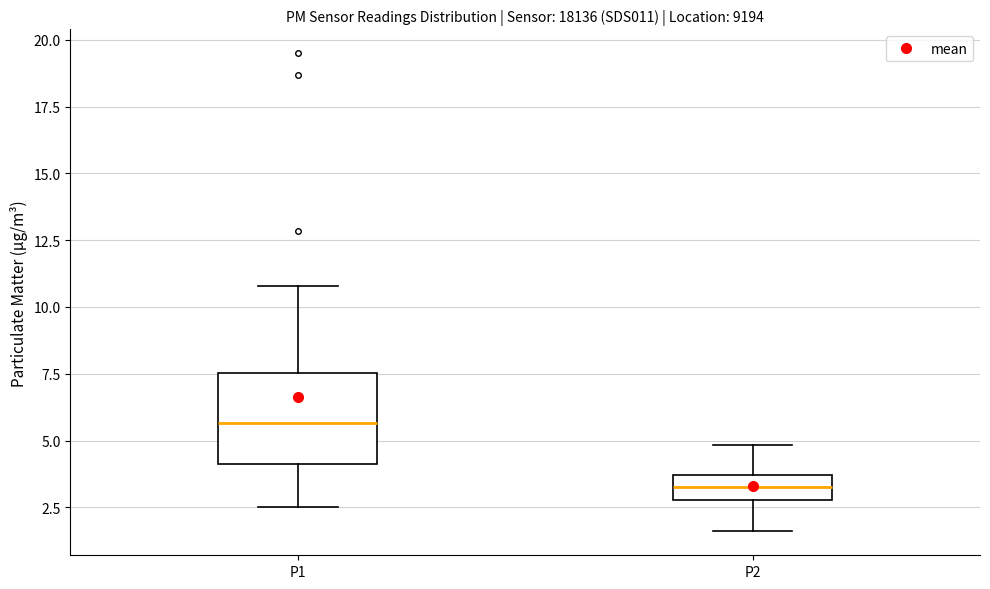

Reading left to right, read every box against the y-axis: the position of its median line, the range the box covers, and the ends of its whiskers. The values are not printed on the chart, so give them approximately, as read against the axis.

P1: median 5.5, box 4.0 to 7.5, whiskers 2.5 to 11.0
P2: median 3.5 (inside the box), box 3.0 to 3.5, whiskers 1.5 to 5.0